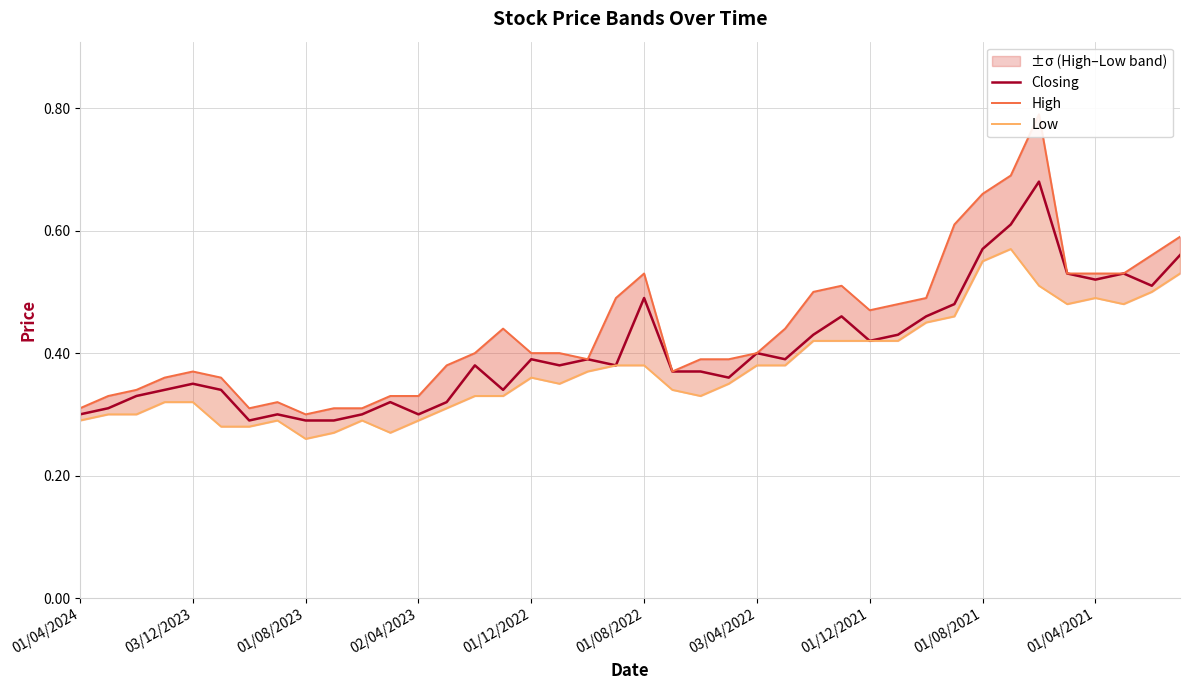

What is the difference between the maximum and minimum values in the Closing series?

0.4